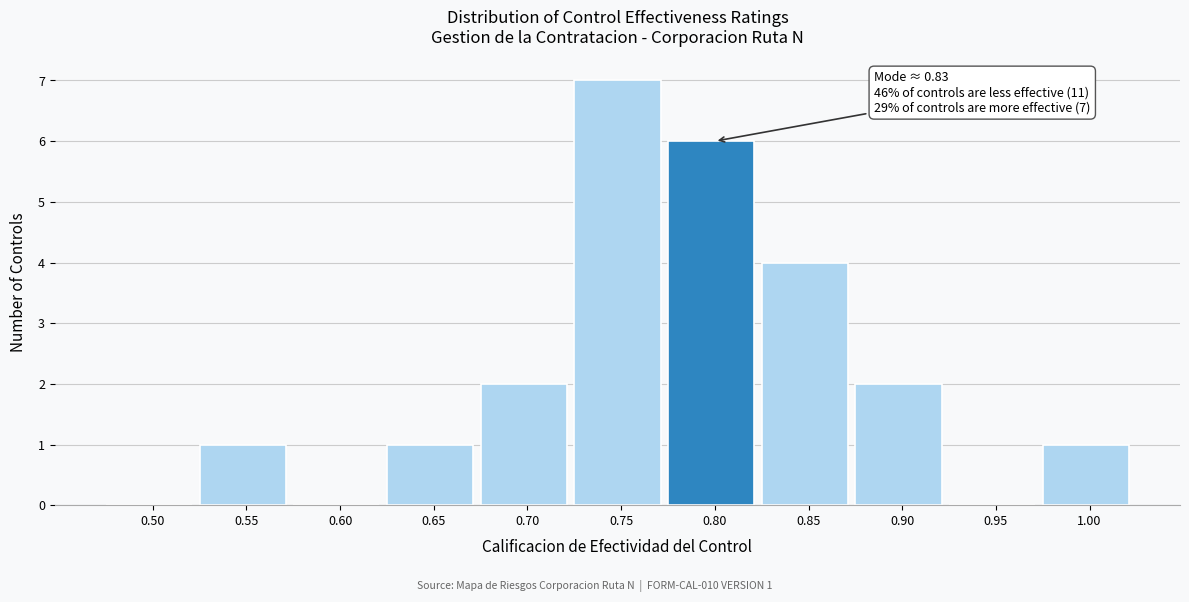

Reading left to right, what are all the values shown in this chart?

0.50=0	0.55=1	0.60=0	0.65=1	0.70=2	0.75=7	0.80=6	0.85=4	0.90=2	0.95=0	1.00=1